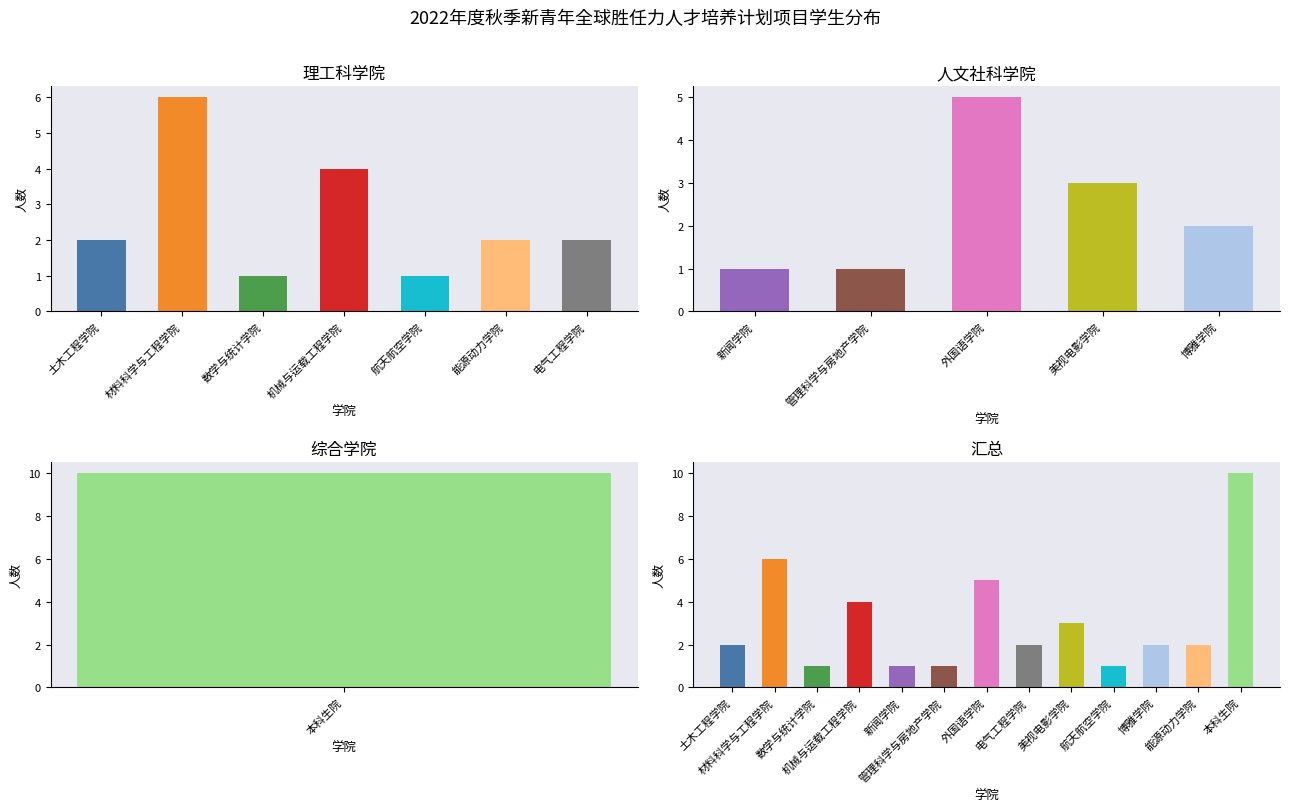

Read the value at 数学与统计学院.

1